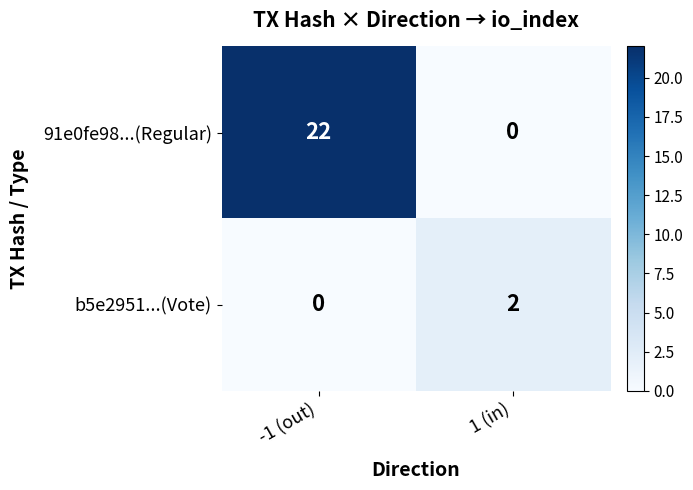

At -1 (out), list the series in order from largest to smallest.

91e0fe98...(Regular), b5e2951...(Vote)